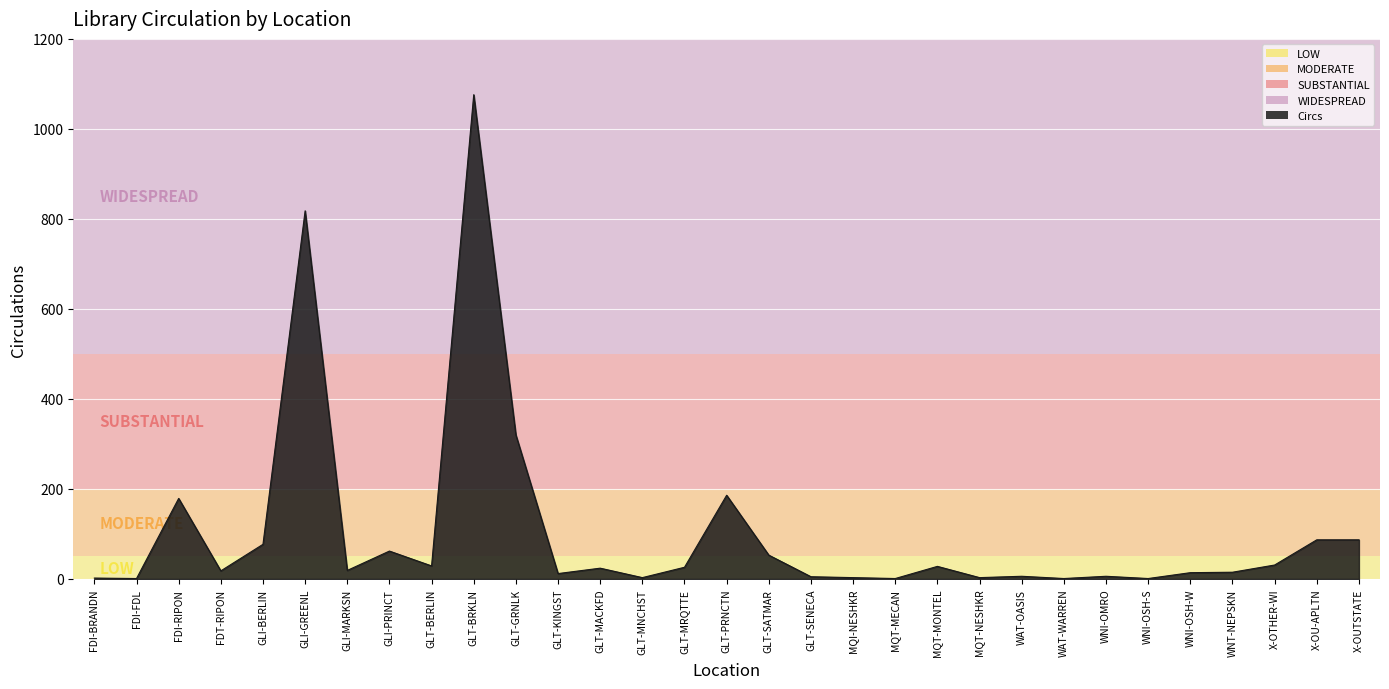

What is the change in value from GLT-MNCHST to WNI-OSH-W?

+11